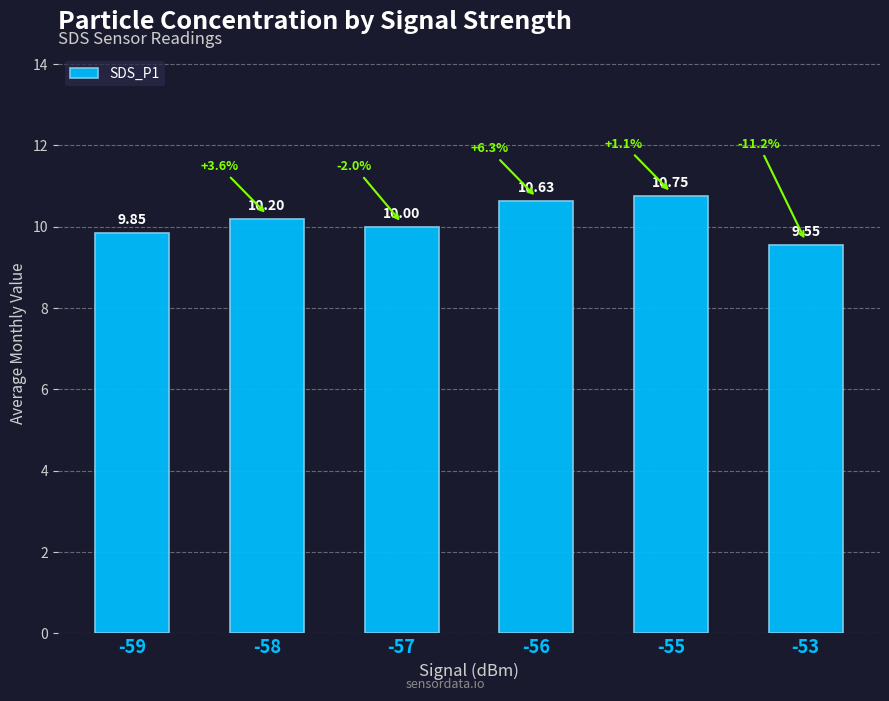

What is the ratio of the value at -53 to the value at -57?

1.0